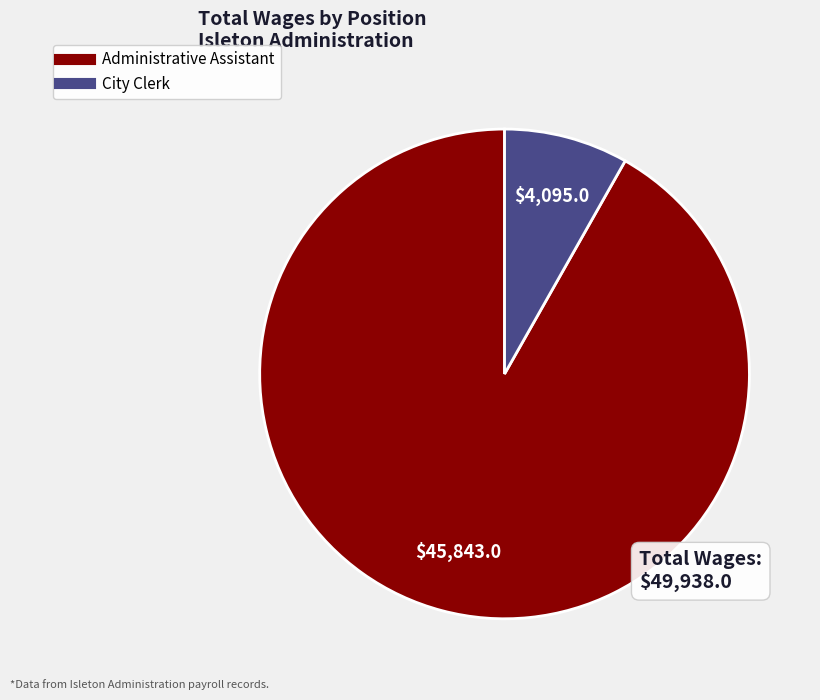

How many segments does this pie chart have?

2